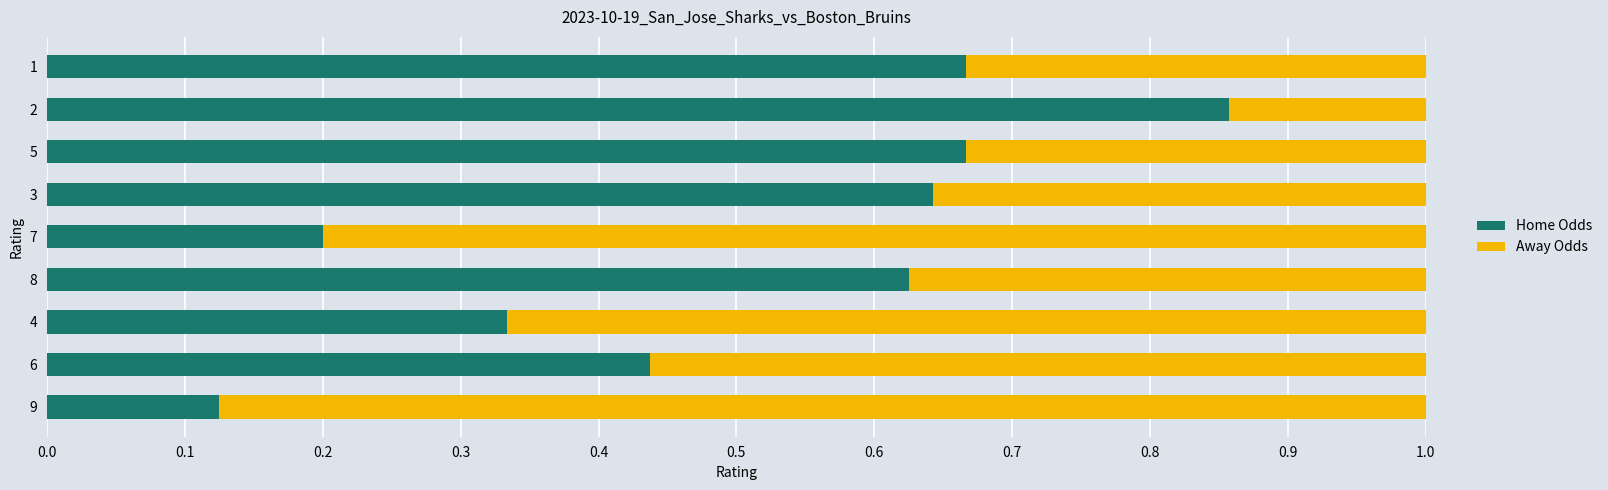

The Home Odds series shows 0.6 at 2. True or false?

False